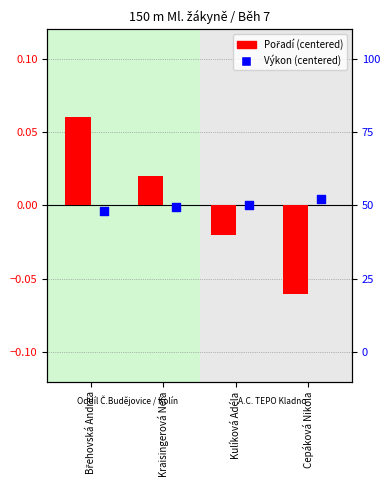

What are all the series names shown in the legend?

Pořadí, Výkon